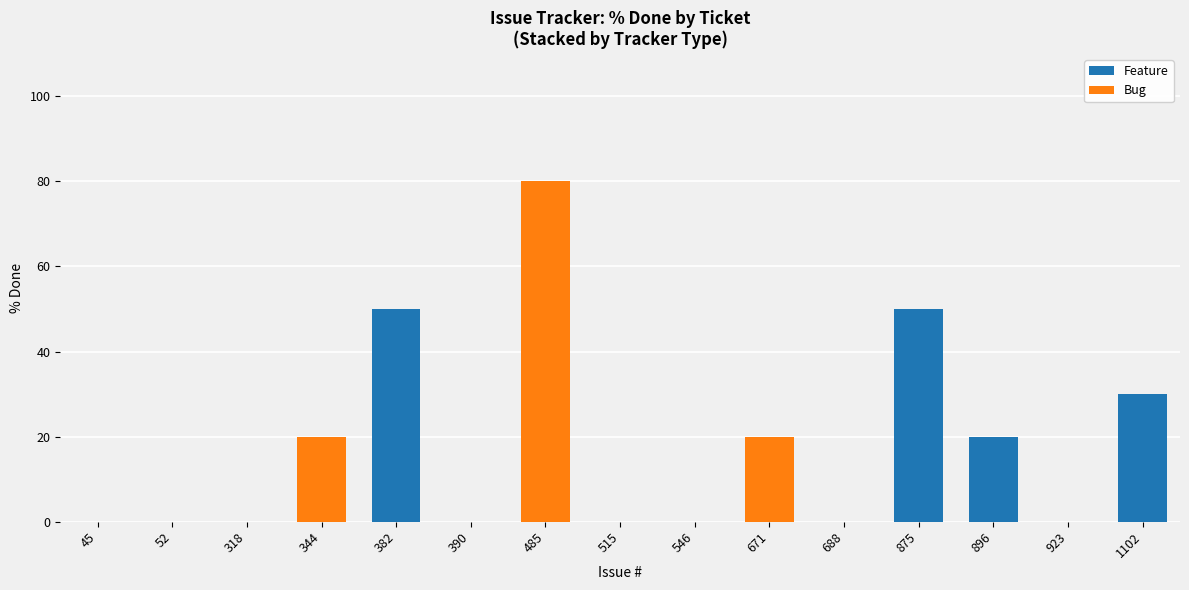

The Feature series shows 0 at 546. True or false?

True